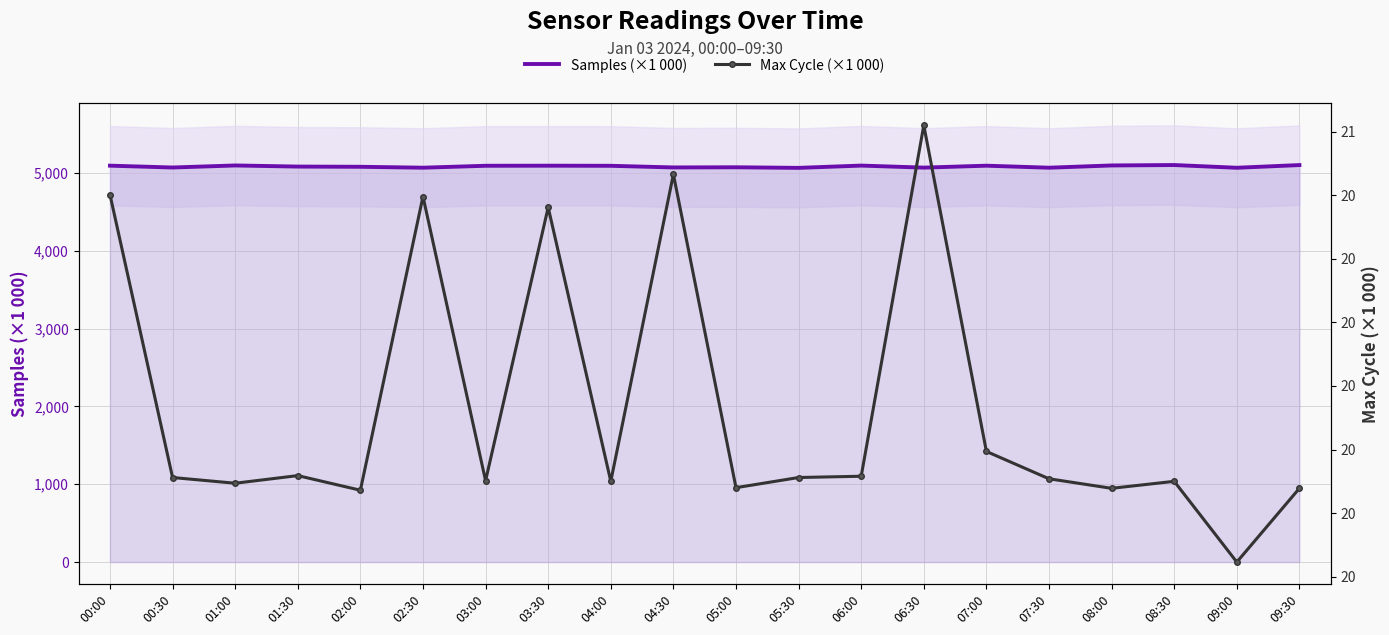

What are all the series names shown in the legend?

Samples (×1 000), Max Cycle (×1 000)